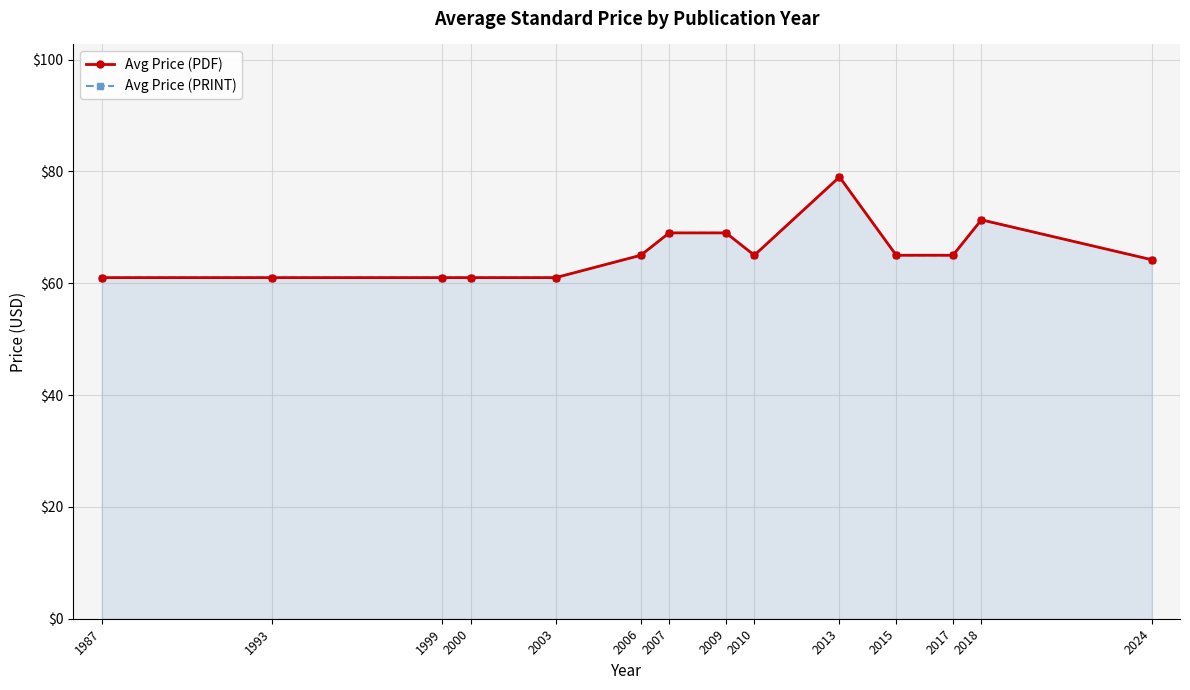

List the labels in order of Avg Price (PDF) value, smallest first.

1987, 1993, 1999, 2000, 2003, 2024, 2006, 2010, 2015, 2017, 2007, 2009, 2018, 2013